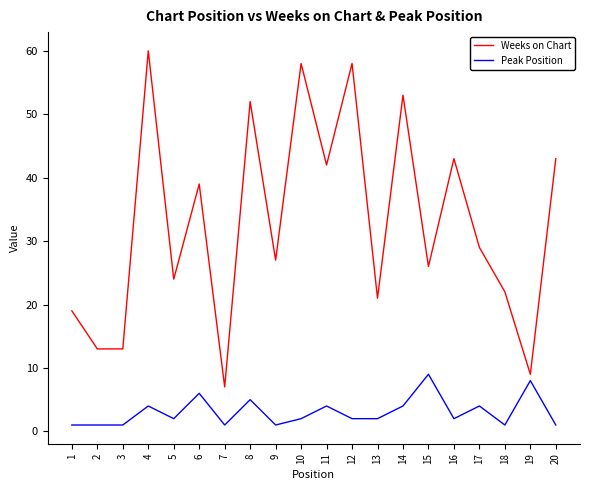

Rank the series at 15 from lowest to highest value.

Peak Position, Weeks on Chart